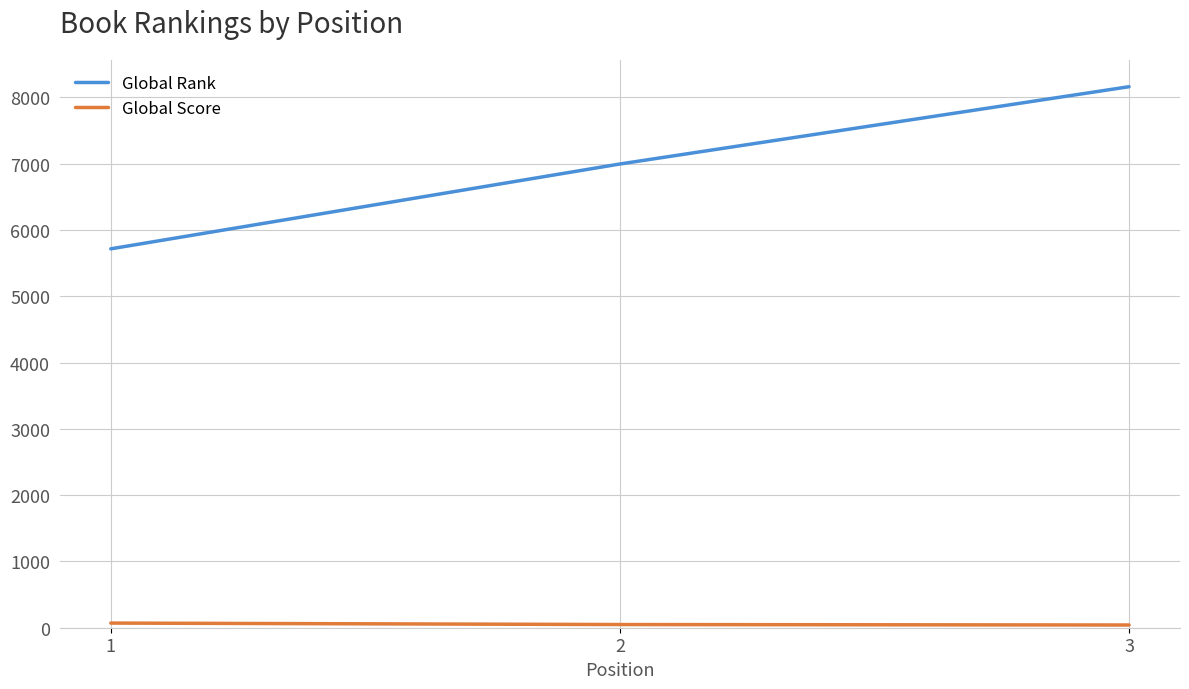

What is the greatest value displayed?

8162